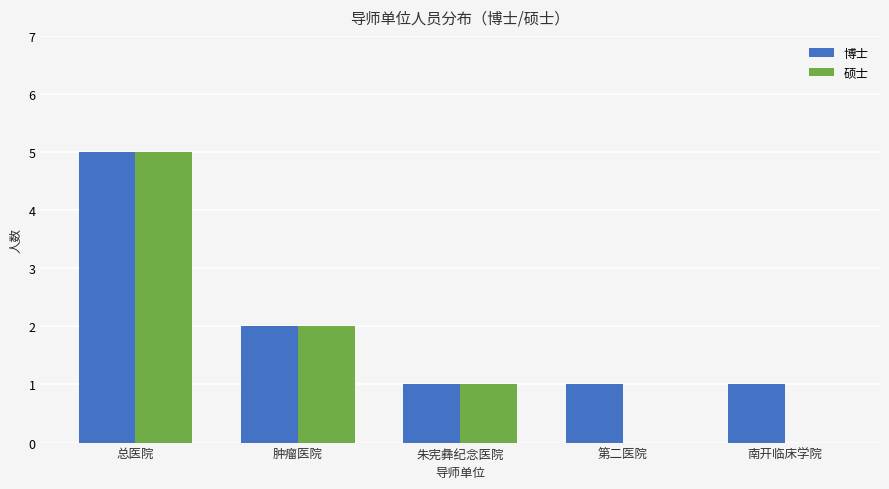

Which series changed the most between 朱宪彝纪念医院 and 第二医院?

硕士